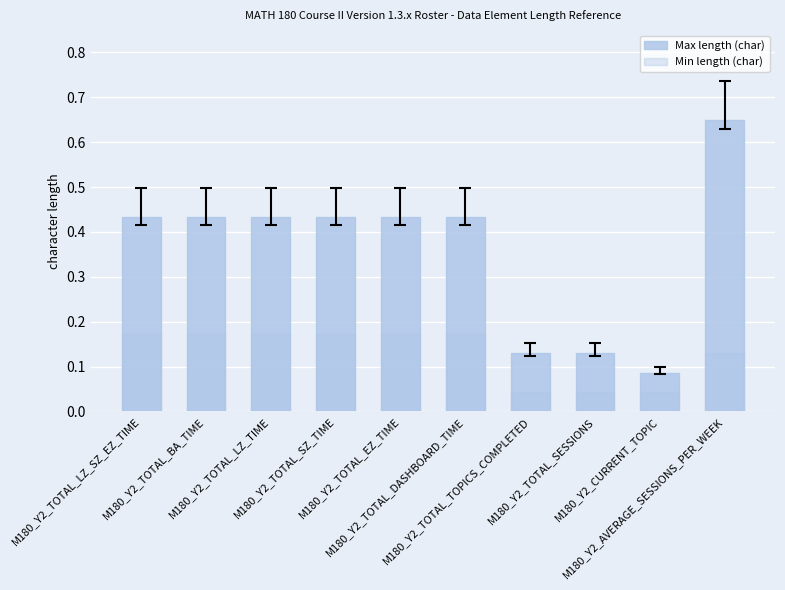

What is the label of the 8th bar from the right?

M180_Y2_TOTAL_LZ_TIME